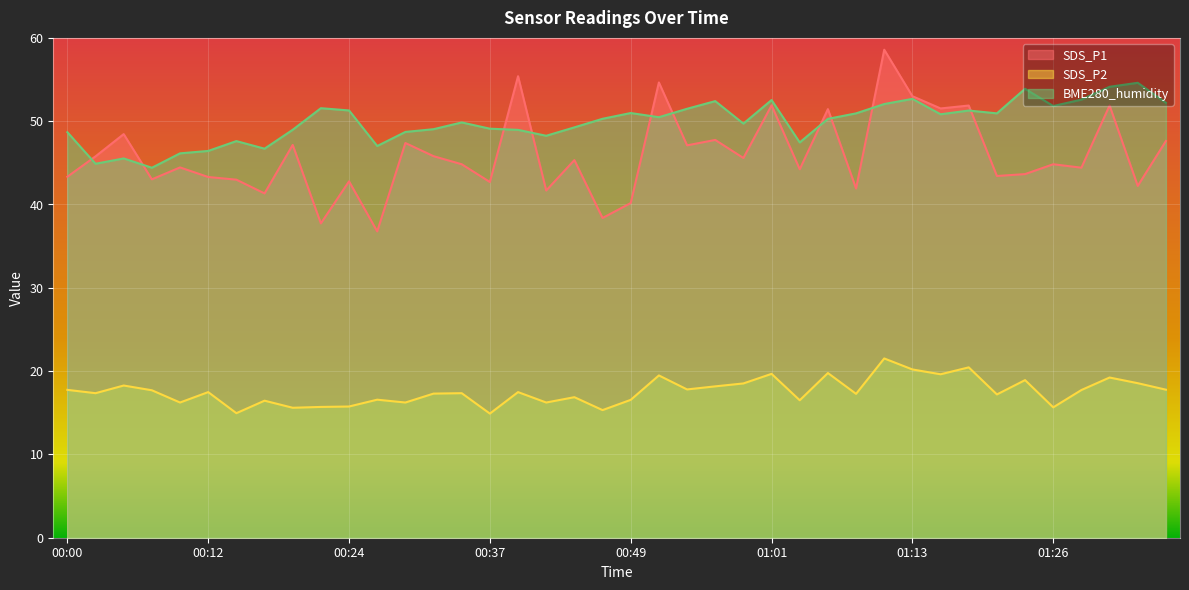

How many times do SDS_P1 and BME280_humidity cross each other?

10